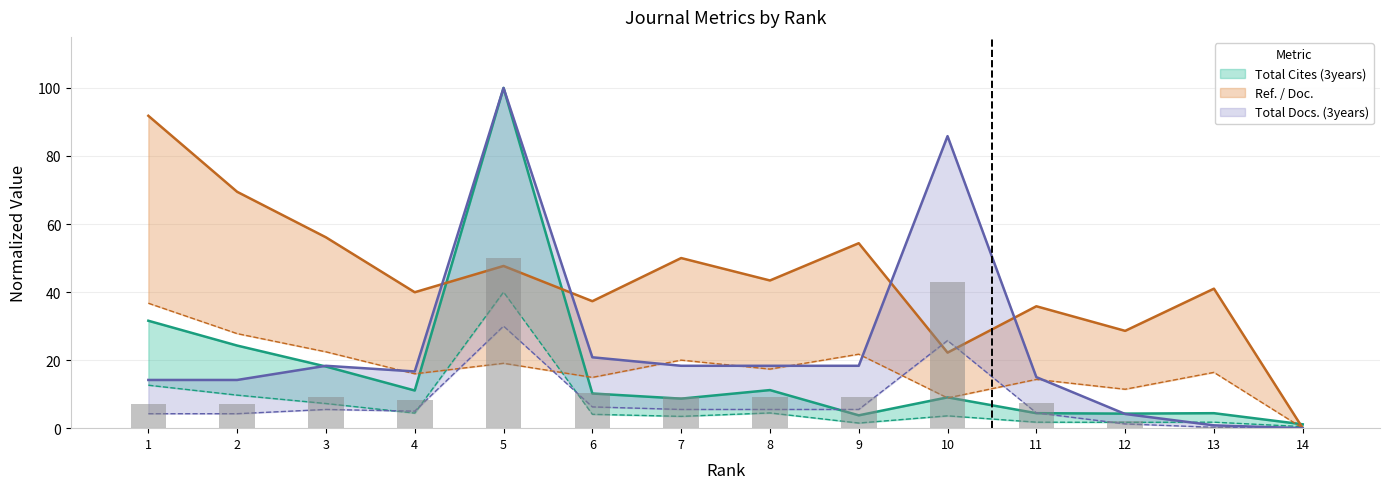

List the labels in order of Total Cites (3years) value, smallest first.

14, 9, 12, 11, 13, 7, 10, 6, 4, 8, 3, 2, 1, 5